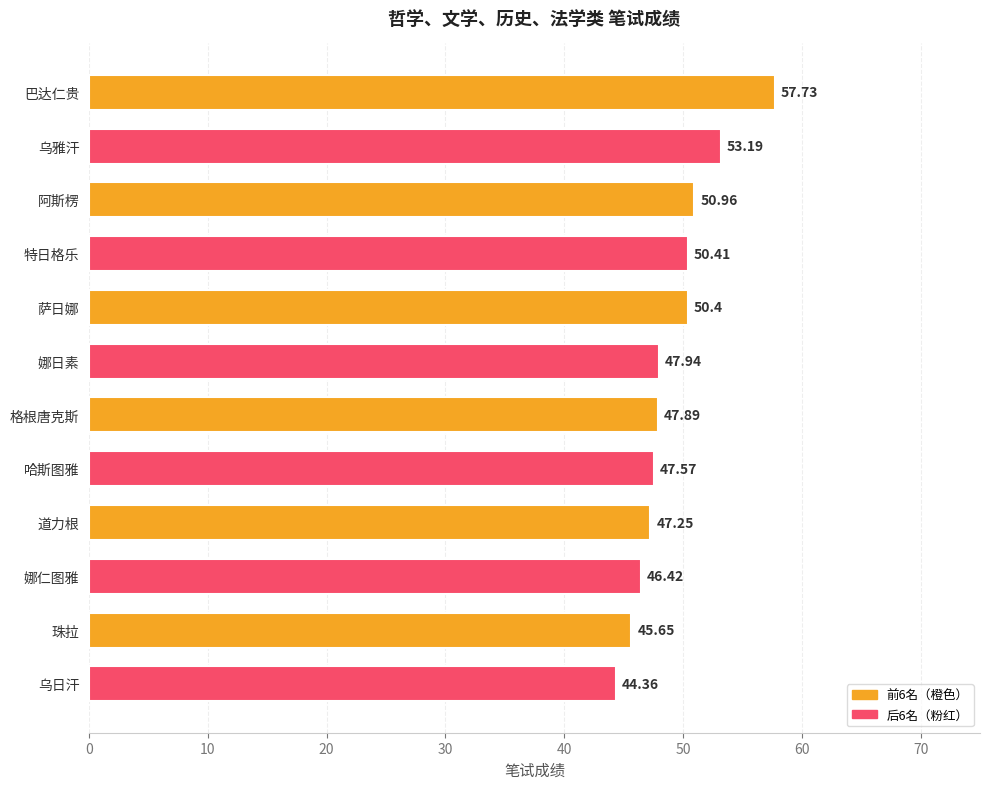

Are the bars grouped side by side (vs. stacked)?

No